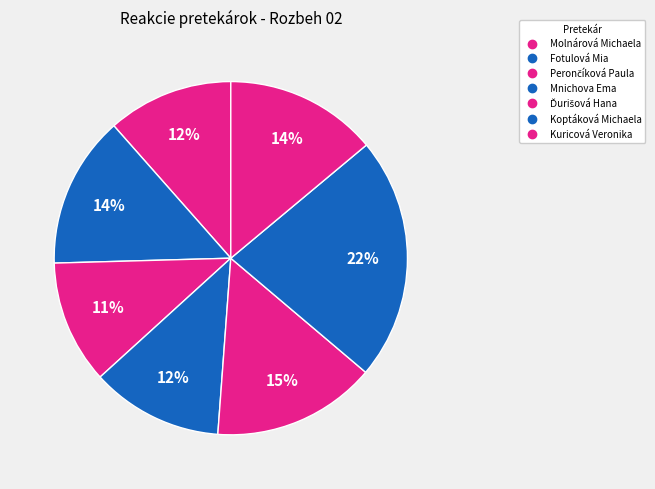

True or false: Kuricová Veronika accounts for 3% of the total.

False